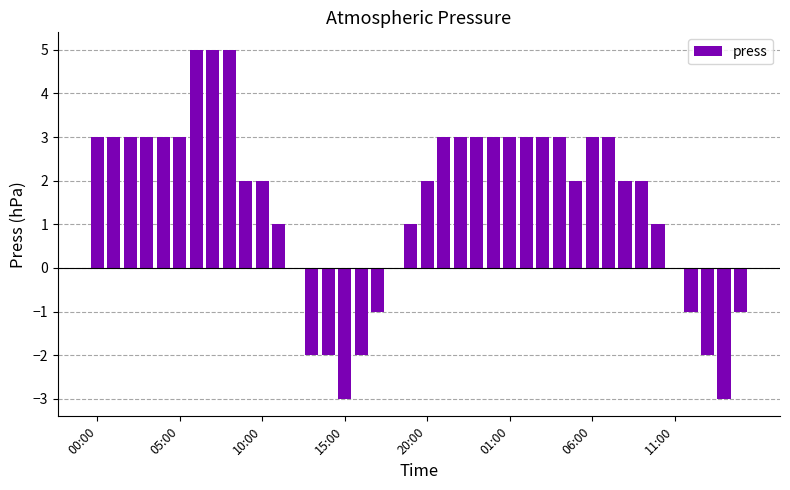

What is the sum of all values?

61